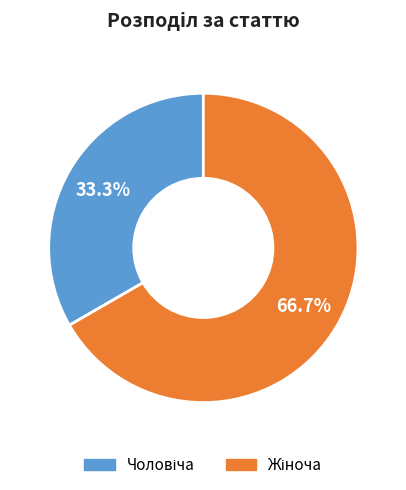

To the nearest percent, what is the difference between the largest and smallest slice percentages?

33%